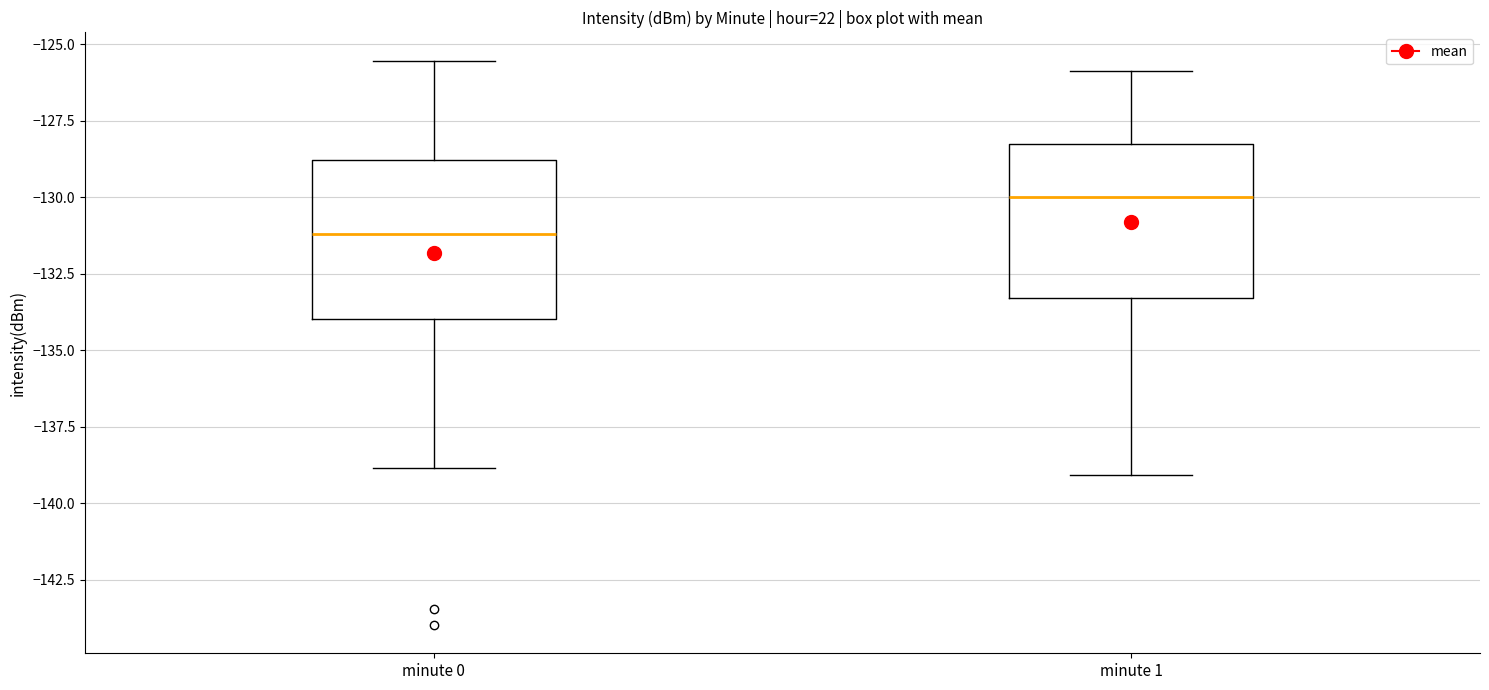

Which box has the lowest median line?

minute 0